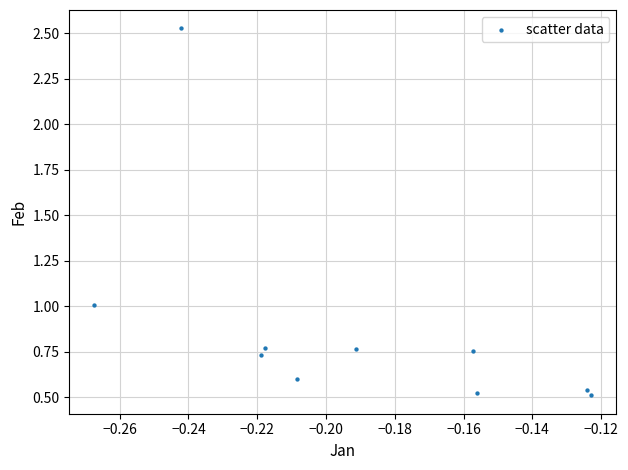

What is the average Y value?

0.9